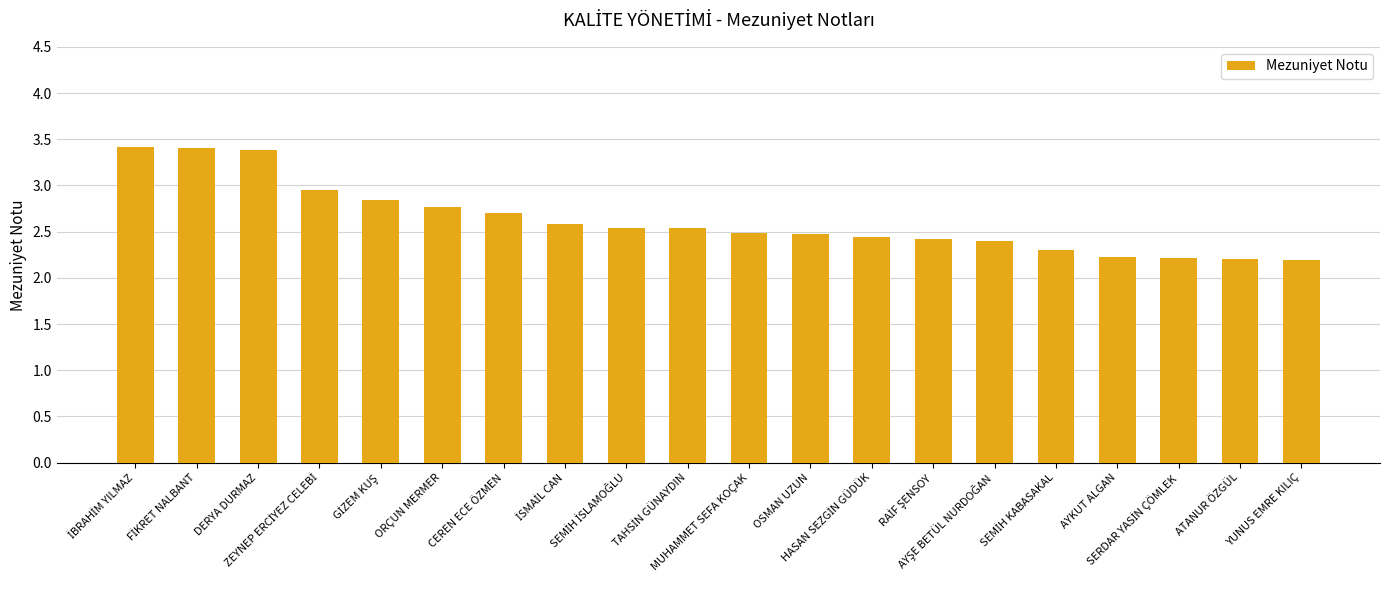

What is the value of the 8th bar from the left?

2.6